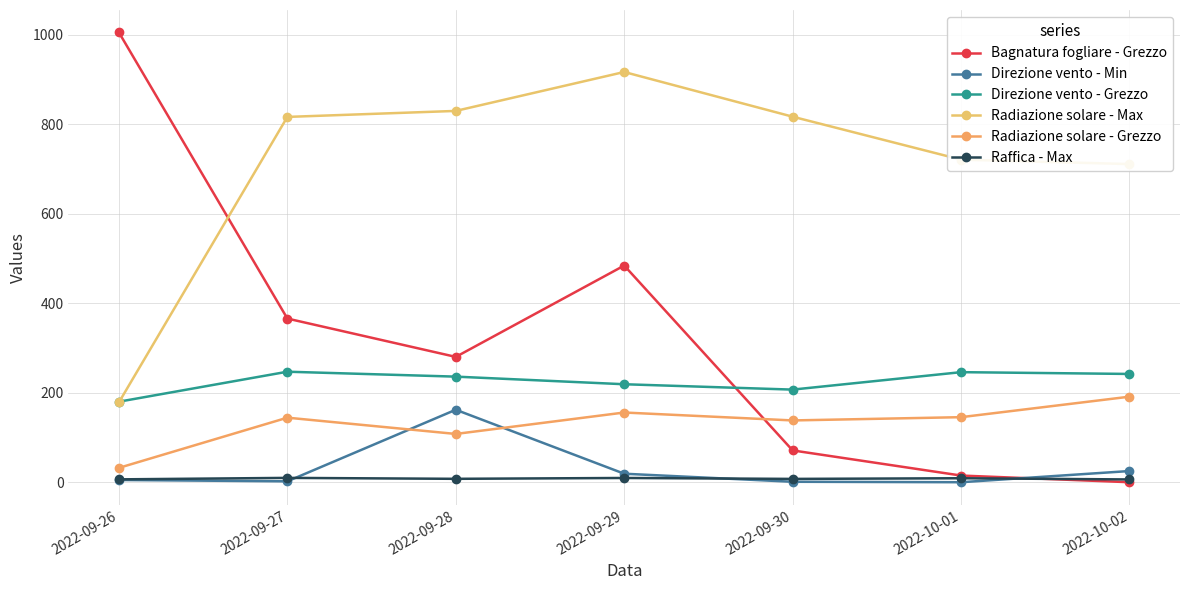

Read the Direzione vento - Min value at 2022-09-30.

1.0